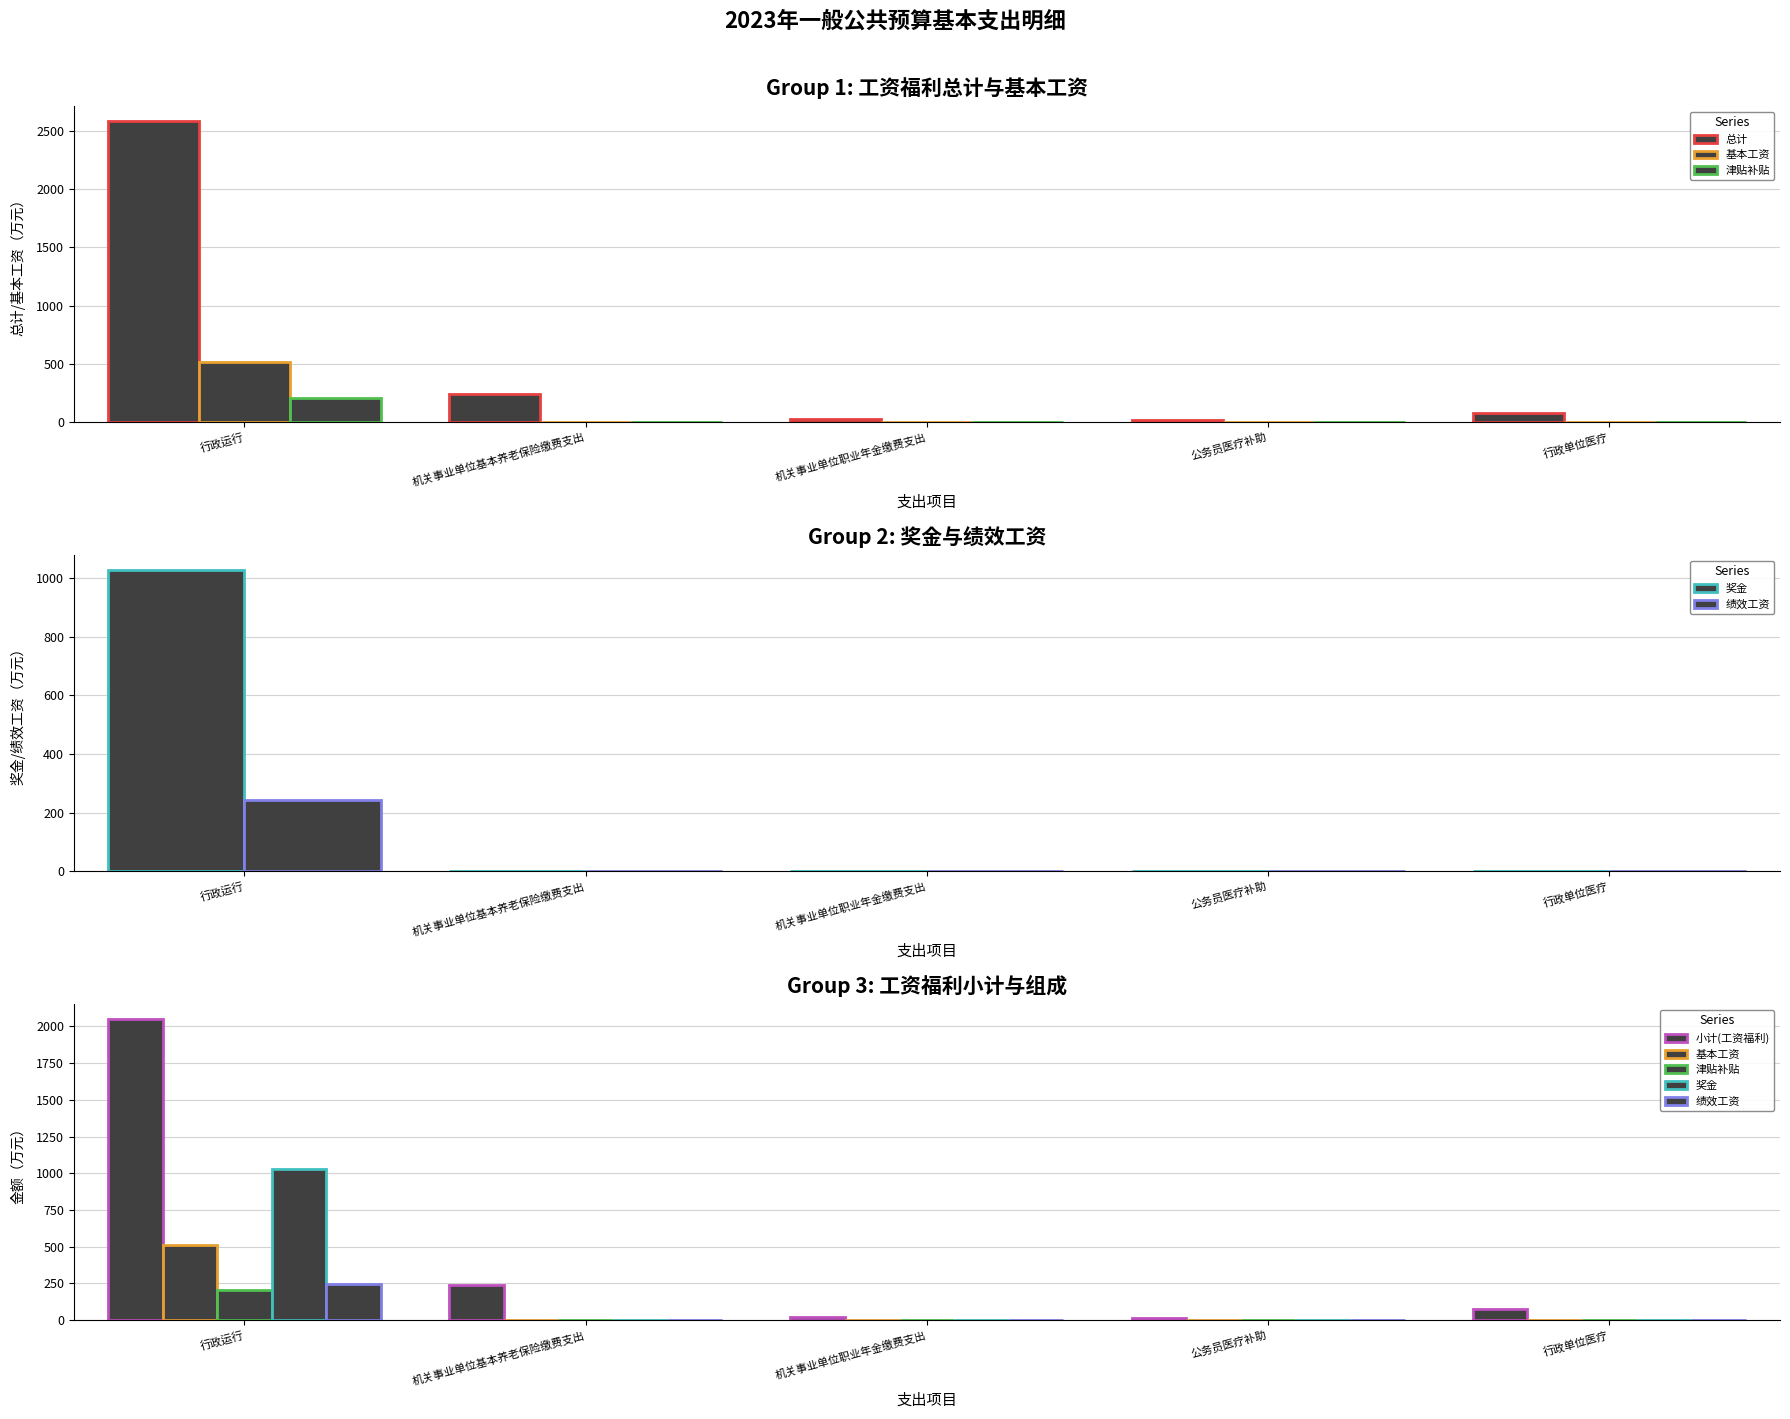

At which label is 总计 closest to 1301?

机关事业单位基本养老保险缴费支出